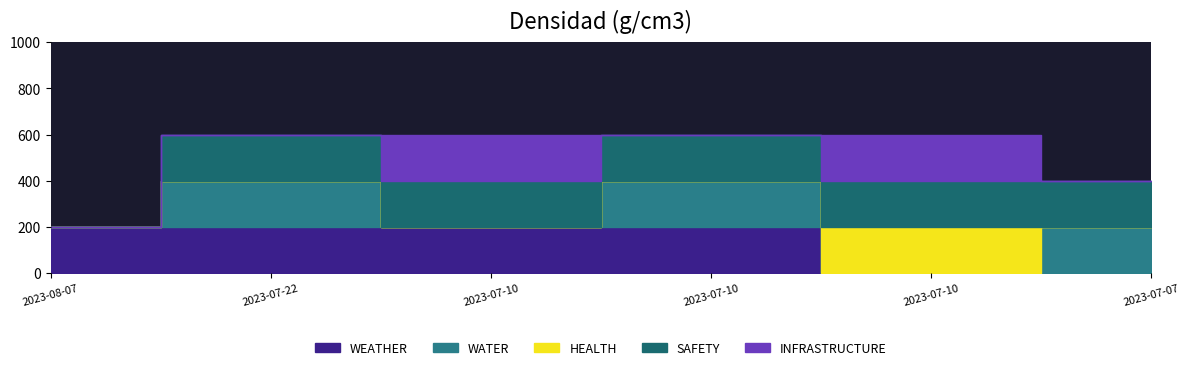

Is it true that SAFETY equals 2 at 2023-07-07?

False